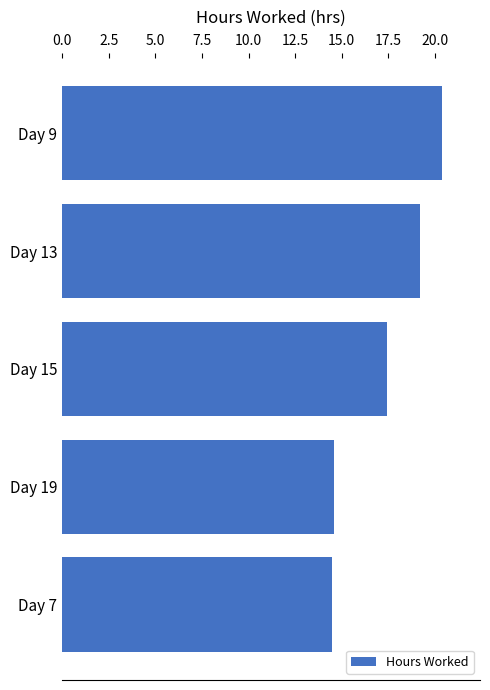

What is the difference between the second highest and minimum values?

4.7